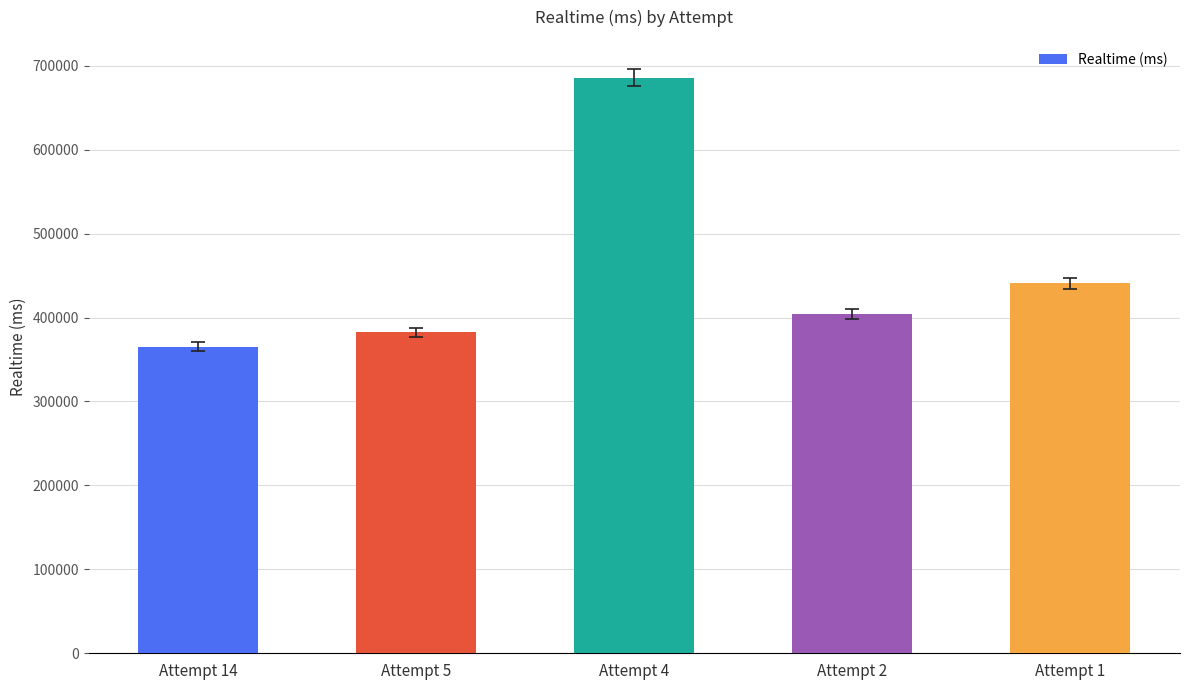

Reading left to right, extract all data points from this chart.

365290	382402	685756	404056	440937